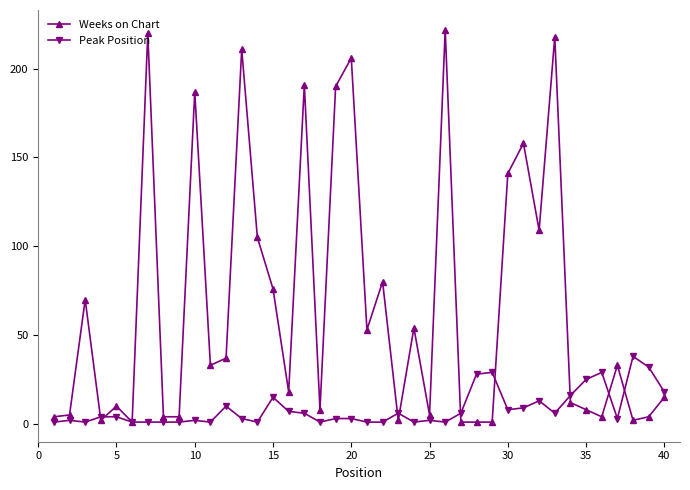

Which series has the largest total across all categories?

Weeks on Chart